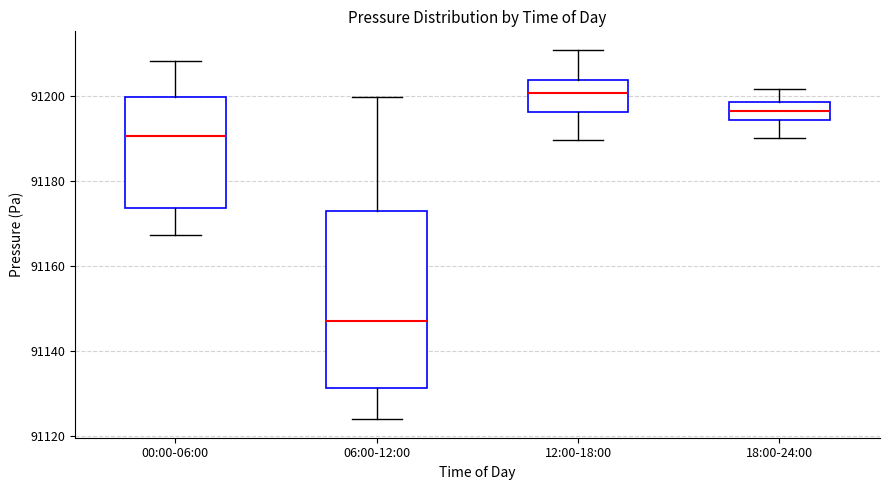

Where does the lower whisker of the box for 12:00-18:00 end on the y-axis? The values are not printed on the chart, so give them approximately, as read against the axis.

91190